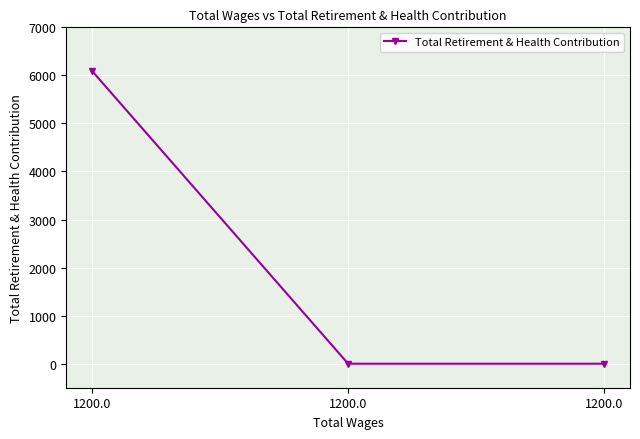

Is it true that the value at 1200.0 is 0?

True